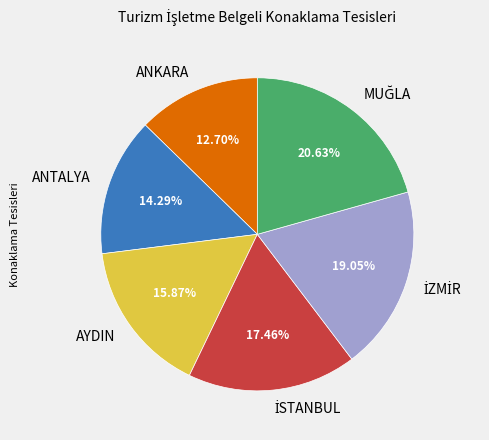

Which has a higher value, ANTALYA or AYDIN?

AYDIN